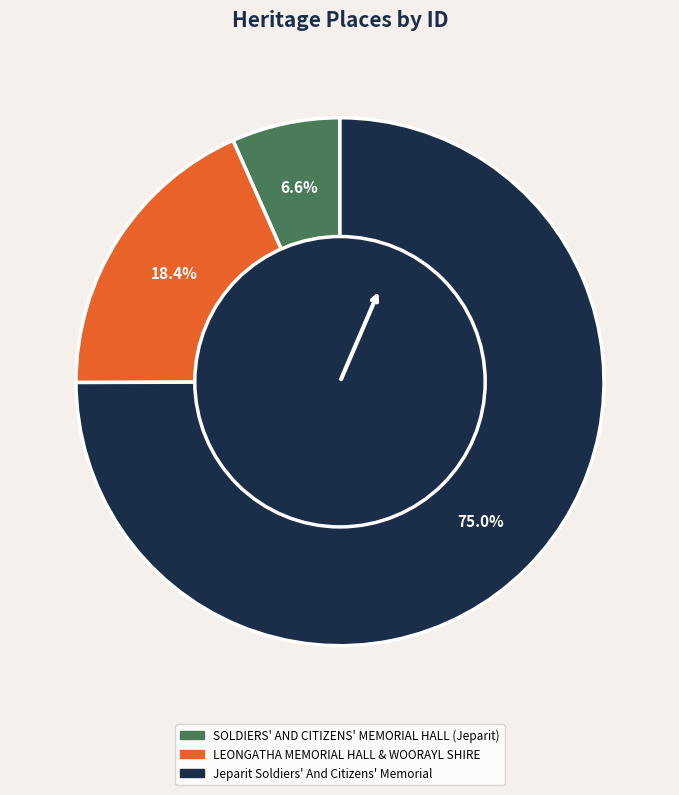

Is there a majority slice in this chart?

Yes